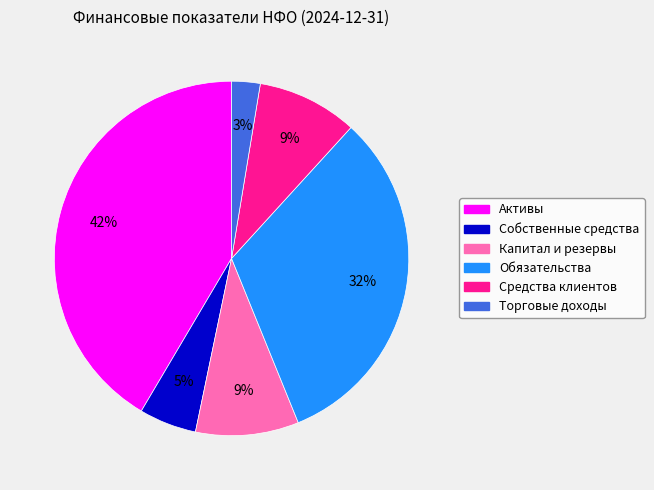

Between Капитал и резервы and Обязательства, which is larger?

Обязательства